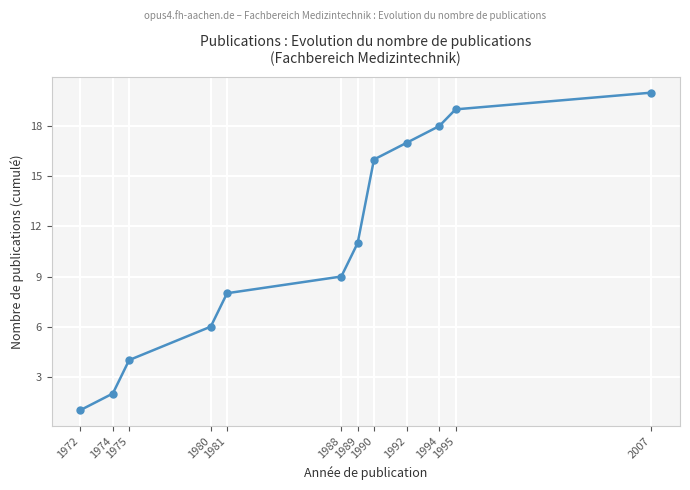

What is the difference between the maximum and minimum values?

19